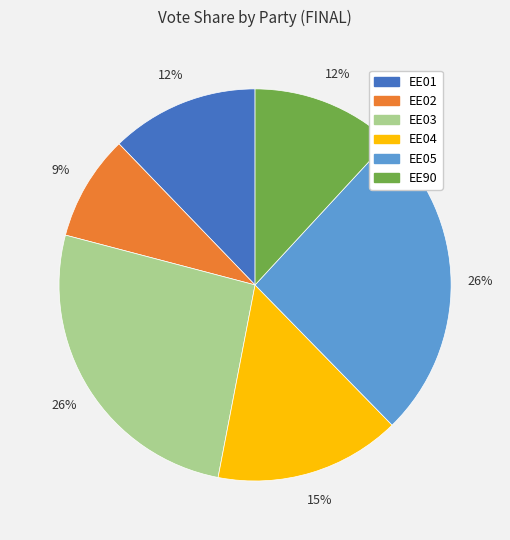

Does any single category account for the majority?

No